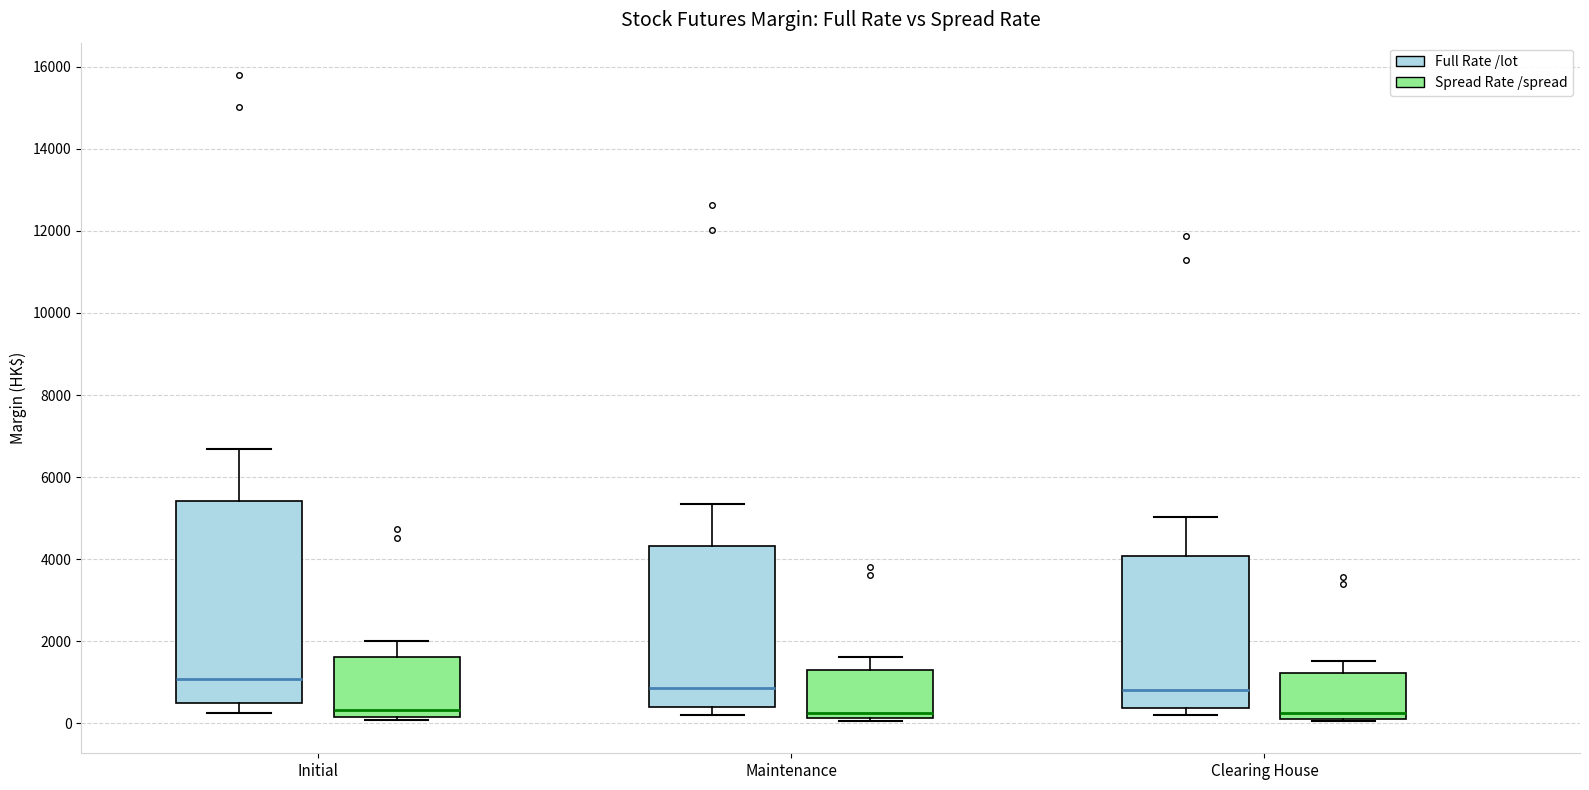

Reading left to right, read every box against the y-axis: the position of its median line, the range the box covers, and the ends of its whiskers. The values are not printed on the chart, so give them approximately, as read against the axis.

Initial (Full Rate /lot): median 1000, box 400 to 5400, whiskers 200 to 6600
Initial (Spread Rate /spread): median 400, box 200 to 1600, whiskers 0 to 2000
Maintenance (Full Rate /lot): median 800, box 400 to 4400, whiskers 200 to 5400
Maintenance (Spread Rate /spread): median 200 (just above the box's lower edge), box 200 to 1400, whiskers 0 to 1600
Clearing House (Full Rate /lot): median 800, box 400 to 4000, whiskers 200 to 5000
Clearing House (Spread Rate /spread): median 200 (just above the box's lower edge), box 200 to 1200, whiskers 0 to 1600